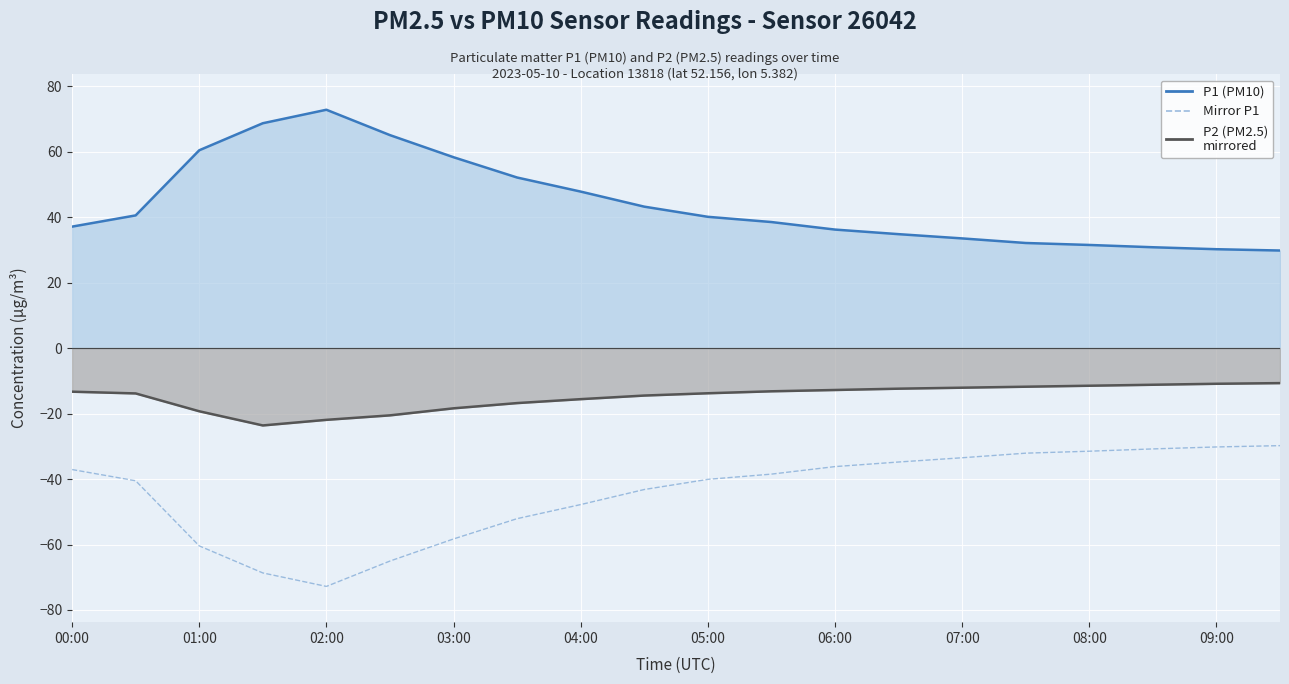

Reading left to right, extract all data points from this chart.

P1 (PM10) line: 37.1	40.5	60.4	68.7	72.8	65.0	58.3	52.1	47.8	43.2	40.1	38.5	36.2	34.8	33.5	32.1	31.5	30.8	30.2	29.8
P2 (PM2.5) line: -13.3	-13.8	-19.3	-23.6	-21.9	-20.6	-18.4	-16.8	-15.6	-14.5	-13.8	-13.2	-12.8	-12.4	-12.1	-11.8	-11.5	-11.2	-10.9	-10.7
Mirror P1: -37.1	-40.5	-60.4	-68.7	-72.8	-65.0	-58.3	-52.1	-47.8	-43.2	-40.1	-38.5	-36.2	-34.8	-33.5	-32.1	-31.5	-30.8	-30.2	-29.8